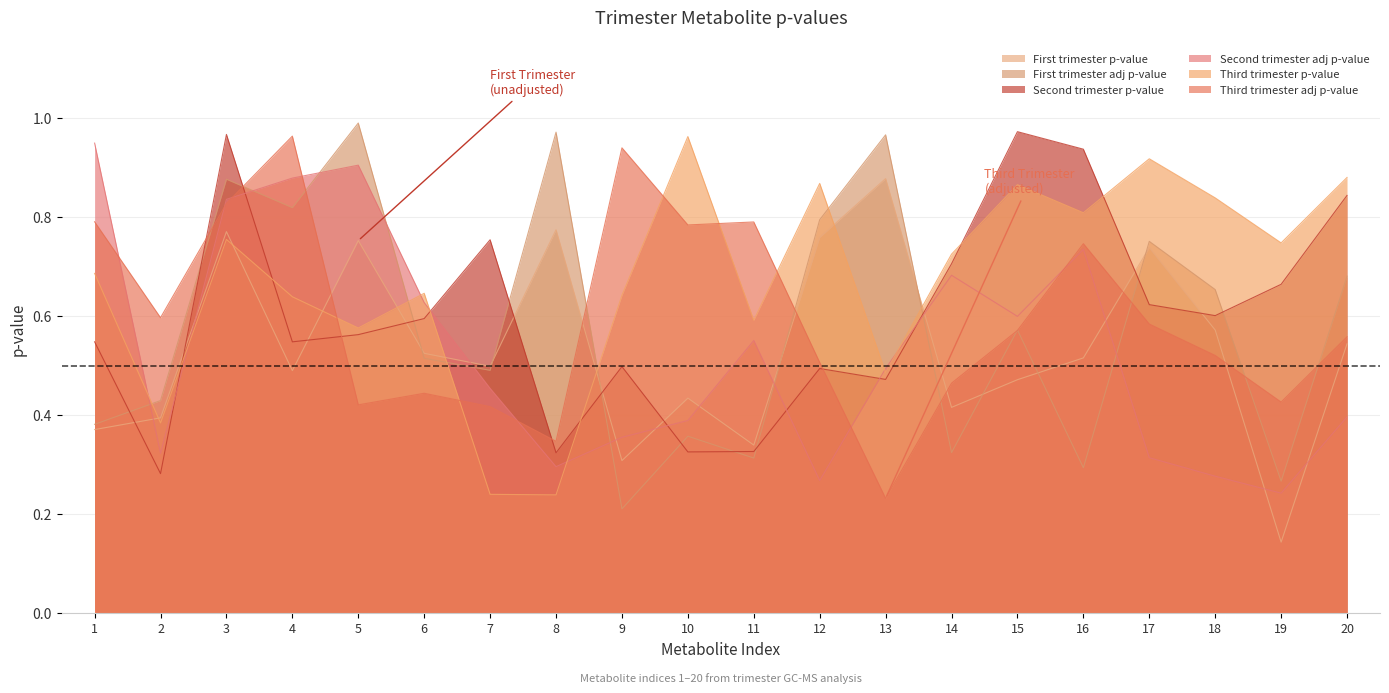

True or false: Third trimester adj p-value and First trimester adj p-value cross at least once.

True